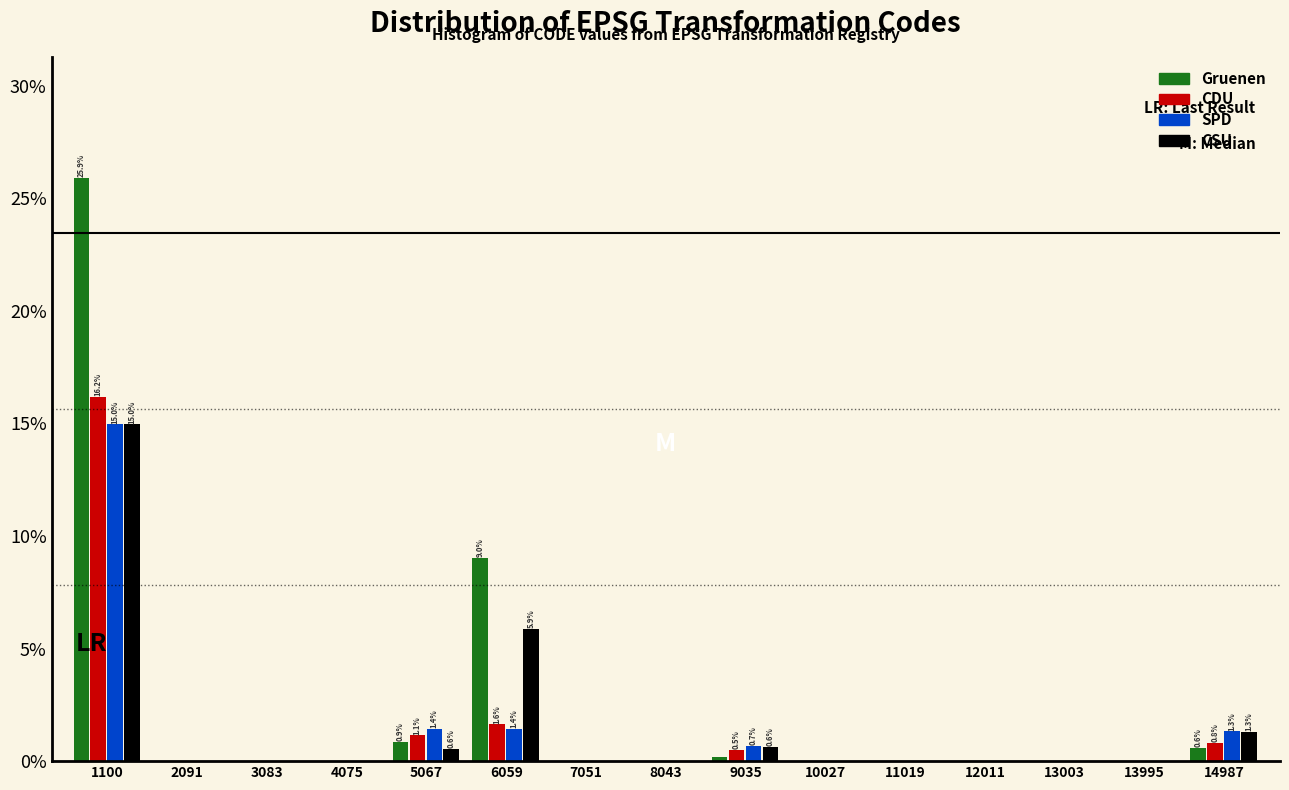

Which label corresponds to the largest value in the chart?

1100